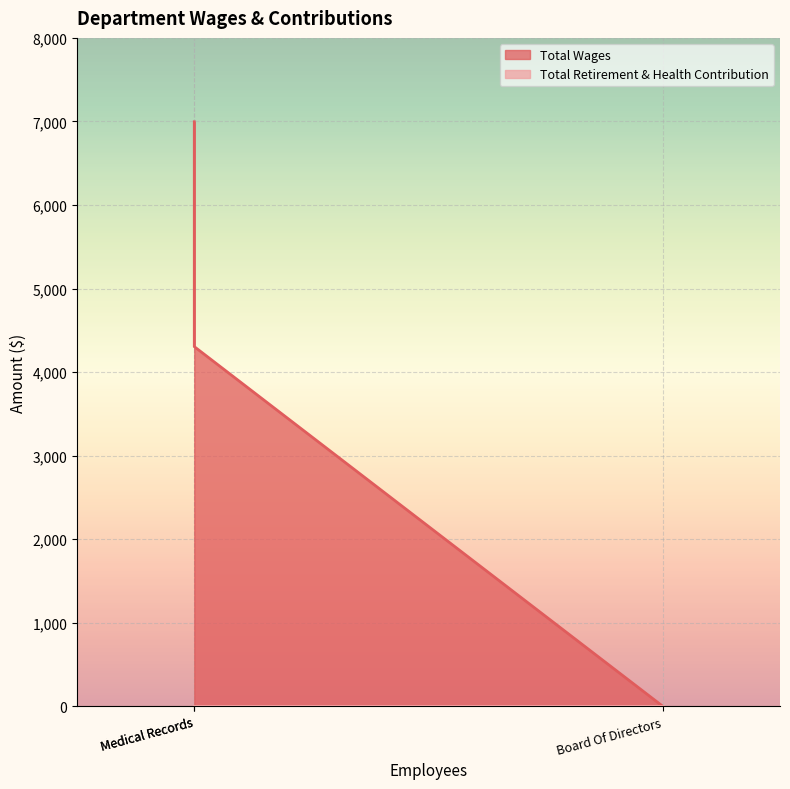

What is the greatest value displayed?

6996